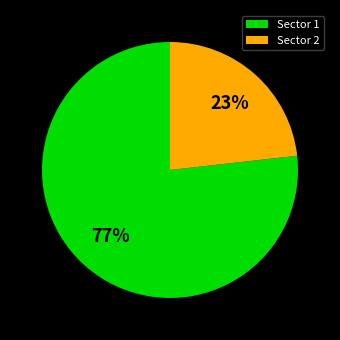

To the nearest percent, what is the difference between the largest and smallest slice percentages?

54%